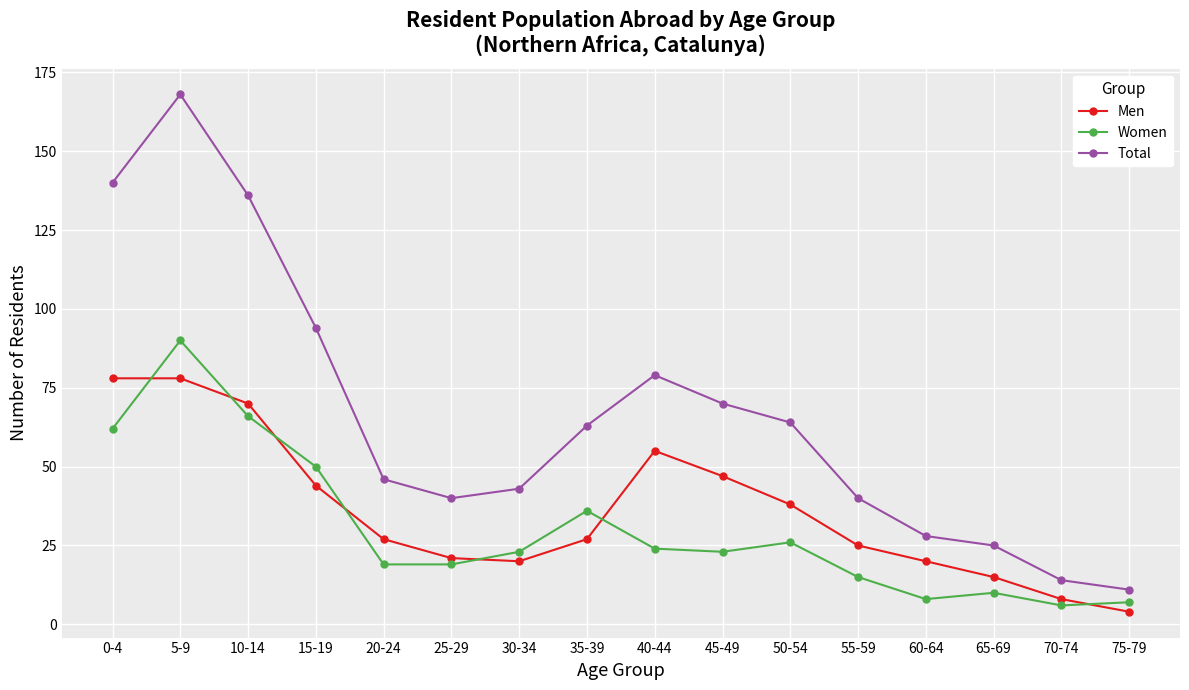

What are all the series names shown in the legend?

Men, Women, Total